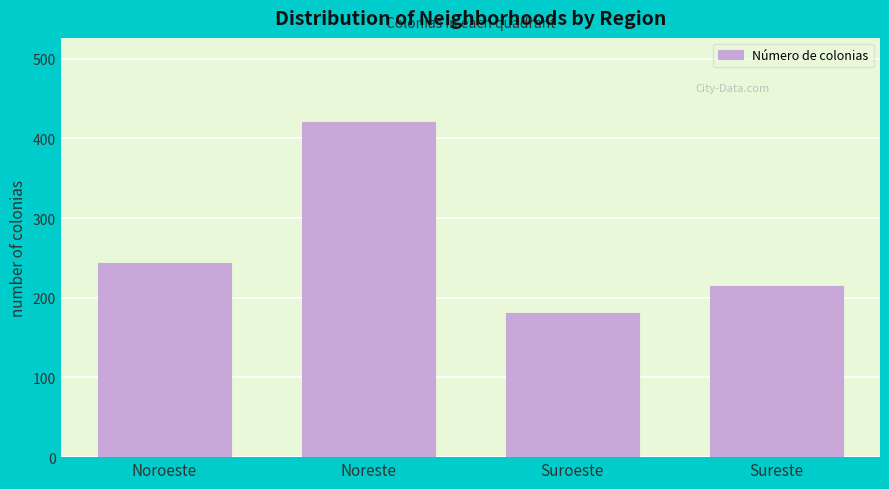

Reading left to right, transcribe all the data shown in this chart.

244	421	181	215